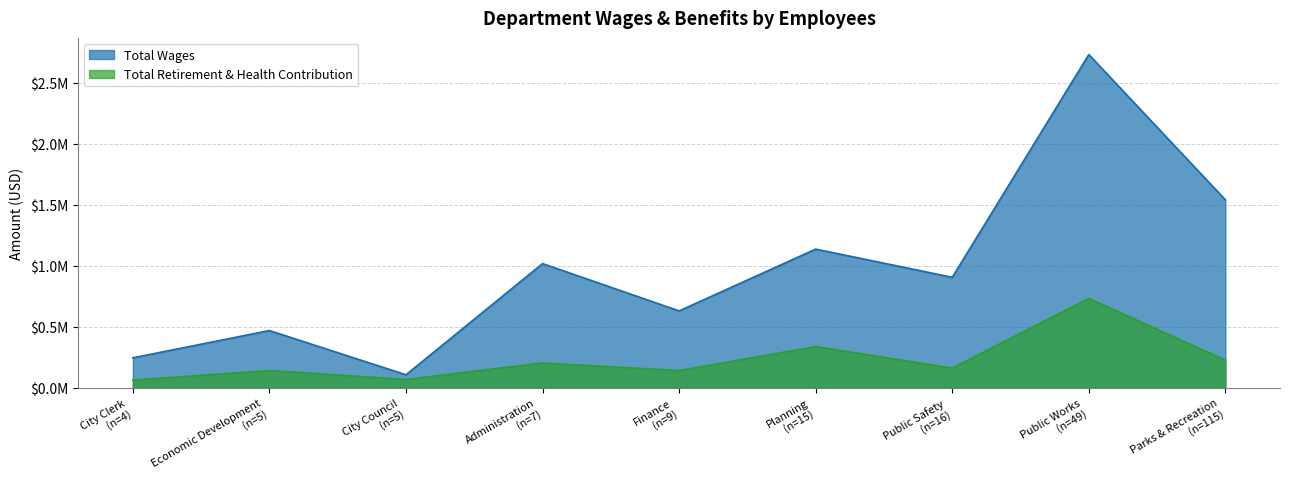

Which series has the largest range (max minus min)?

Total Wages